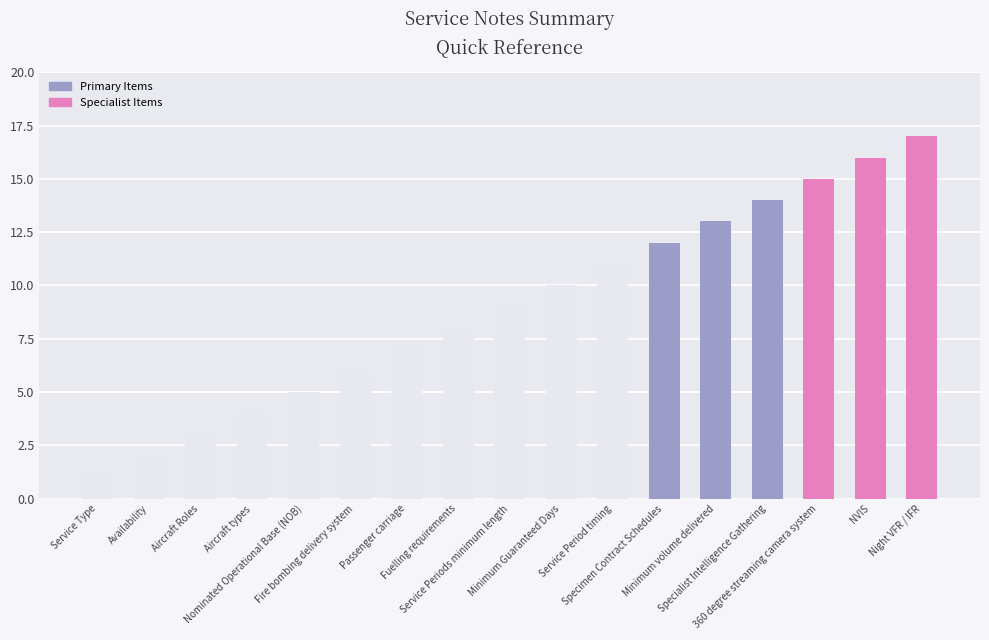

How many values are below 9?

8